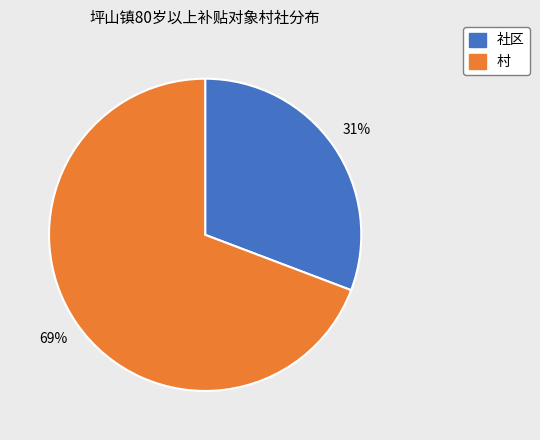

Rank the categories by value from lowest to highest.

社区, 村